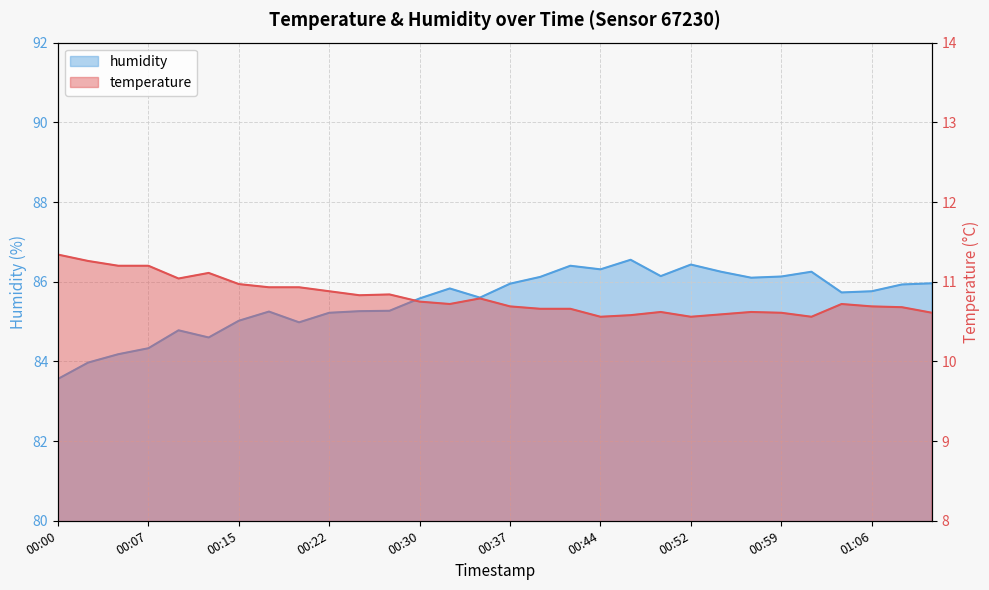

Which label corresponds to the smallest value in the chart?

00:44